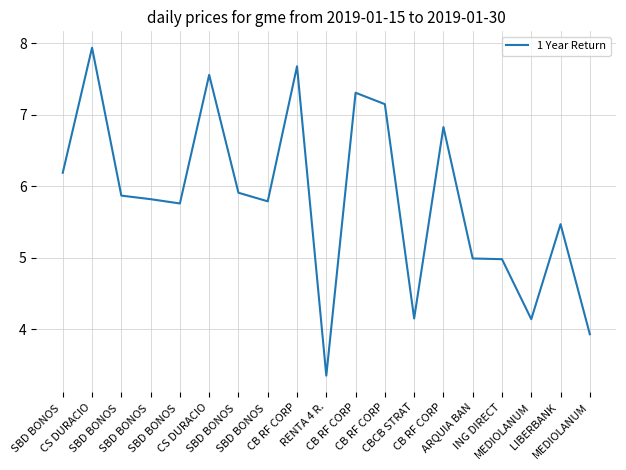

How many lines are shown in the chart?

1